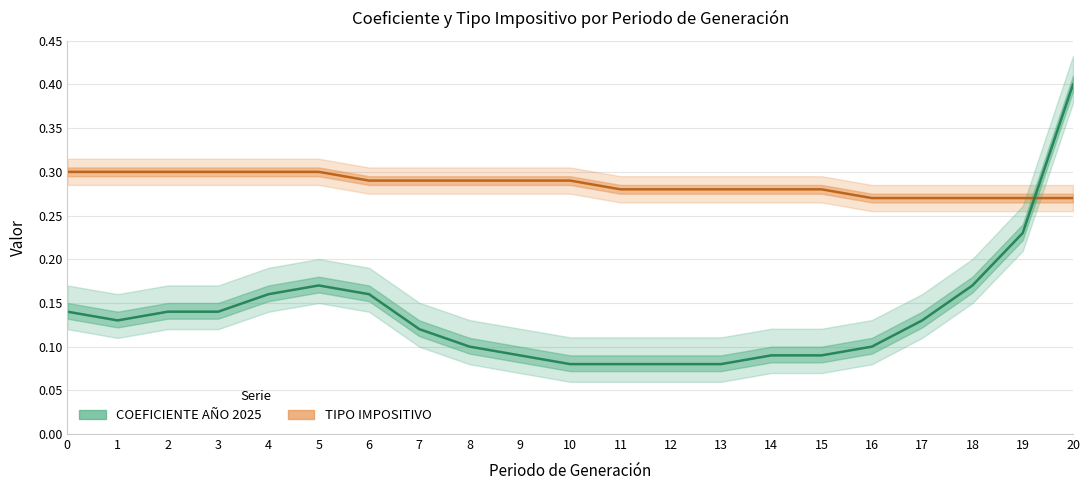

Which series changed the most between 13 and 16?

COEFICIENTE AÑO 2025